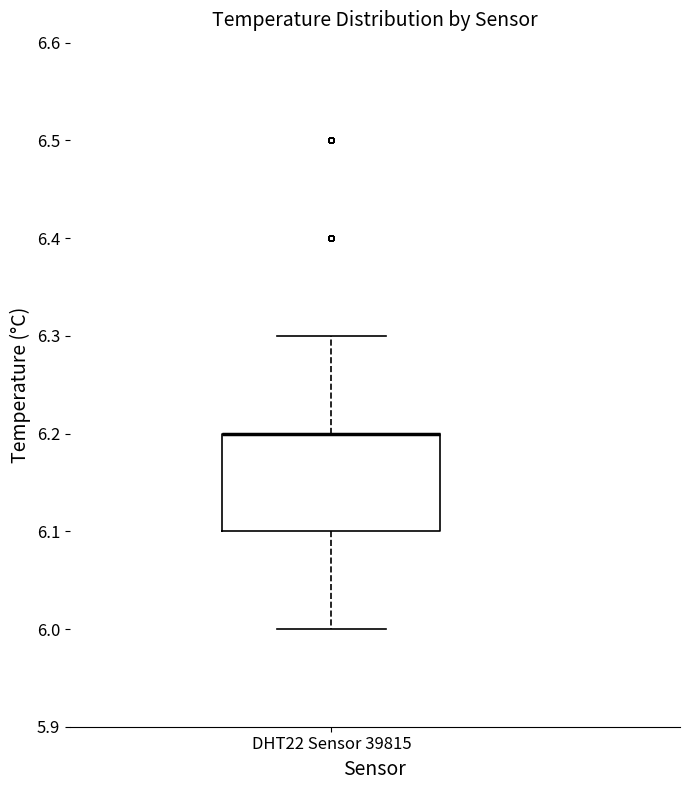

Where is the lower edge of the box for DHT22 Sensor 39815 on the y-axis? The values are not printed on the chart, so give them approximately, as read against the axis.

6.1